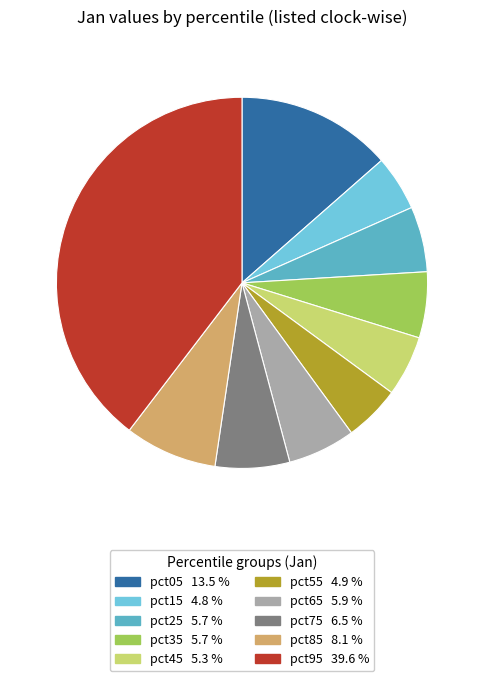

To the nearest percent, what portion does pct05 represent?

14%